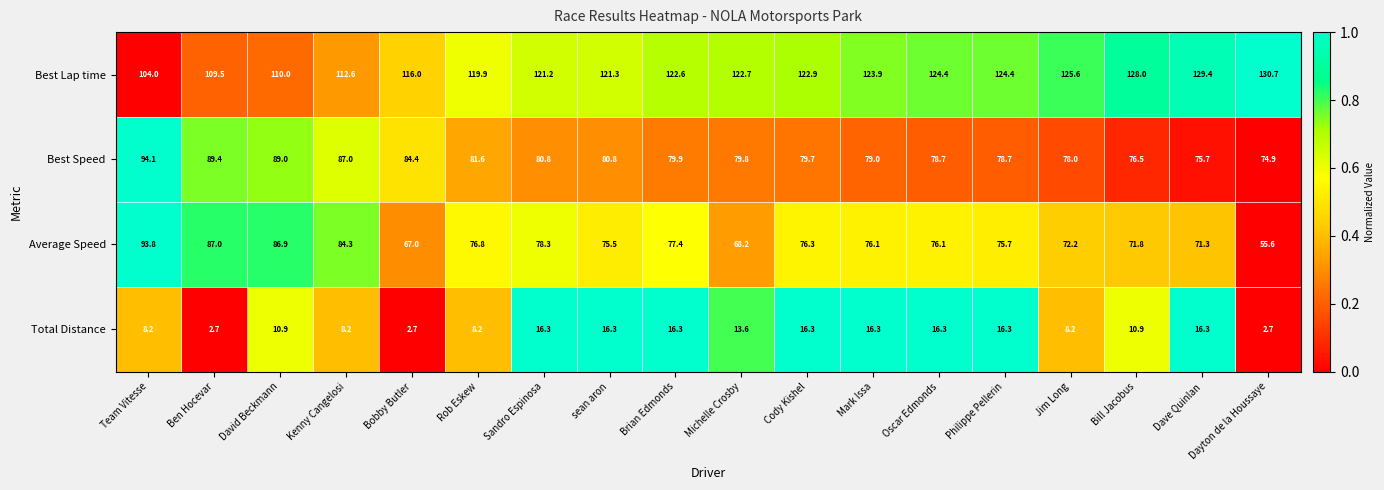

Where does the Best Lap time series first go above 122?

Brian Edmonds